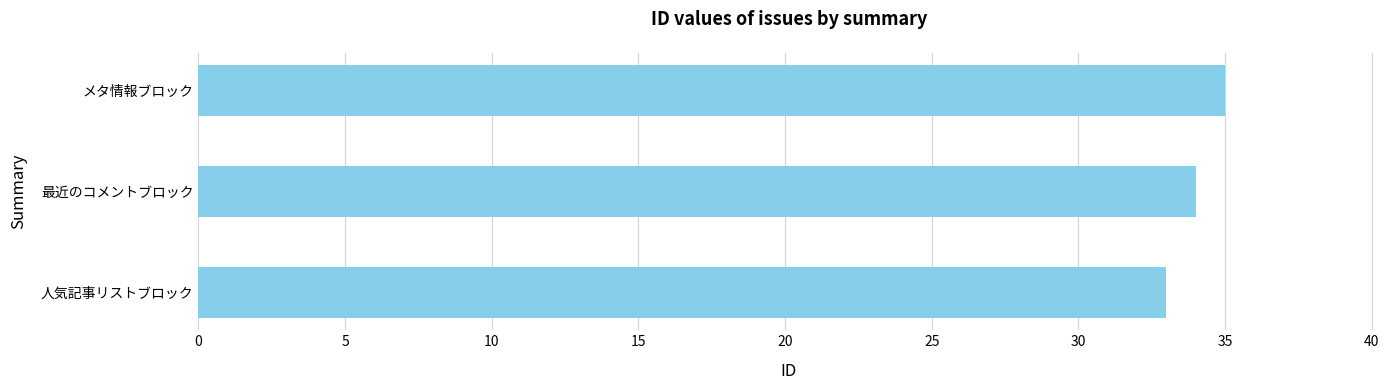

What is the sum of all values?

102